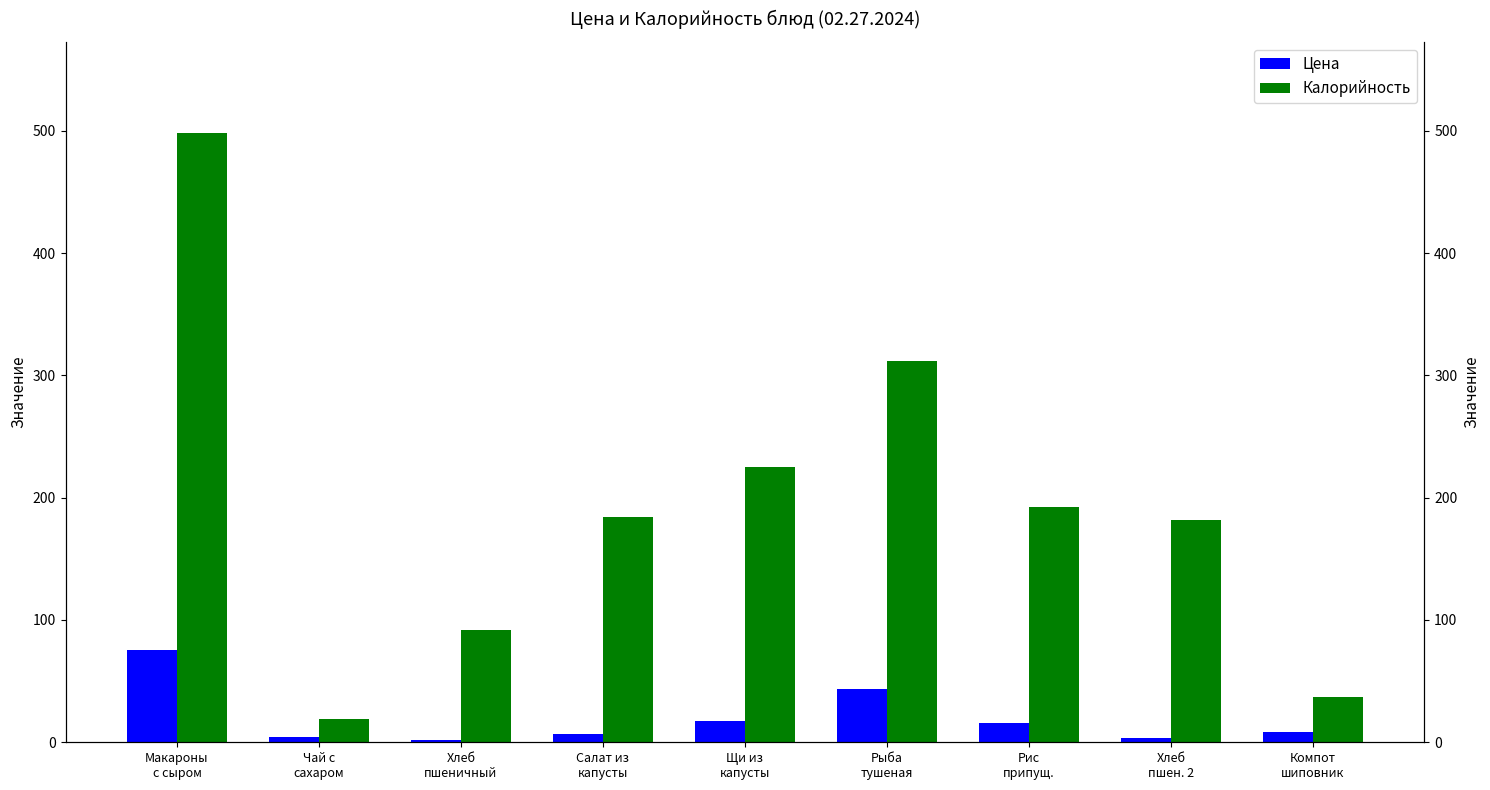

At which label is Цена closest to 38?

Рыба
тушеная